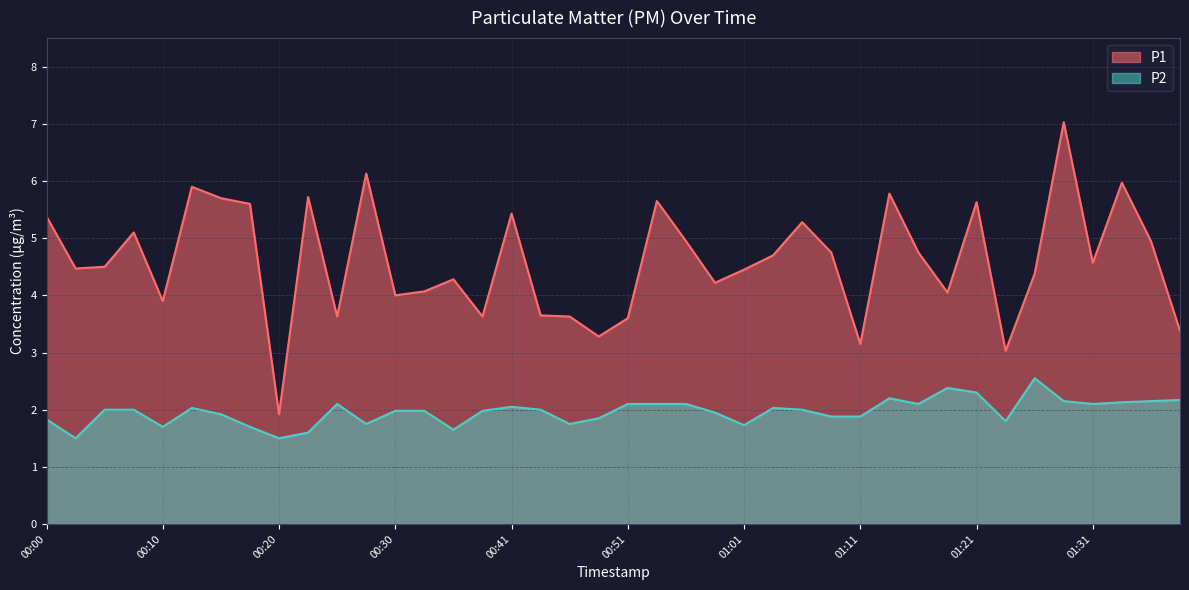

What is the label of the 7th point from the right?

01:24